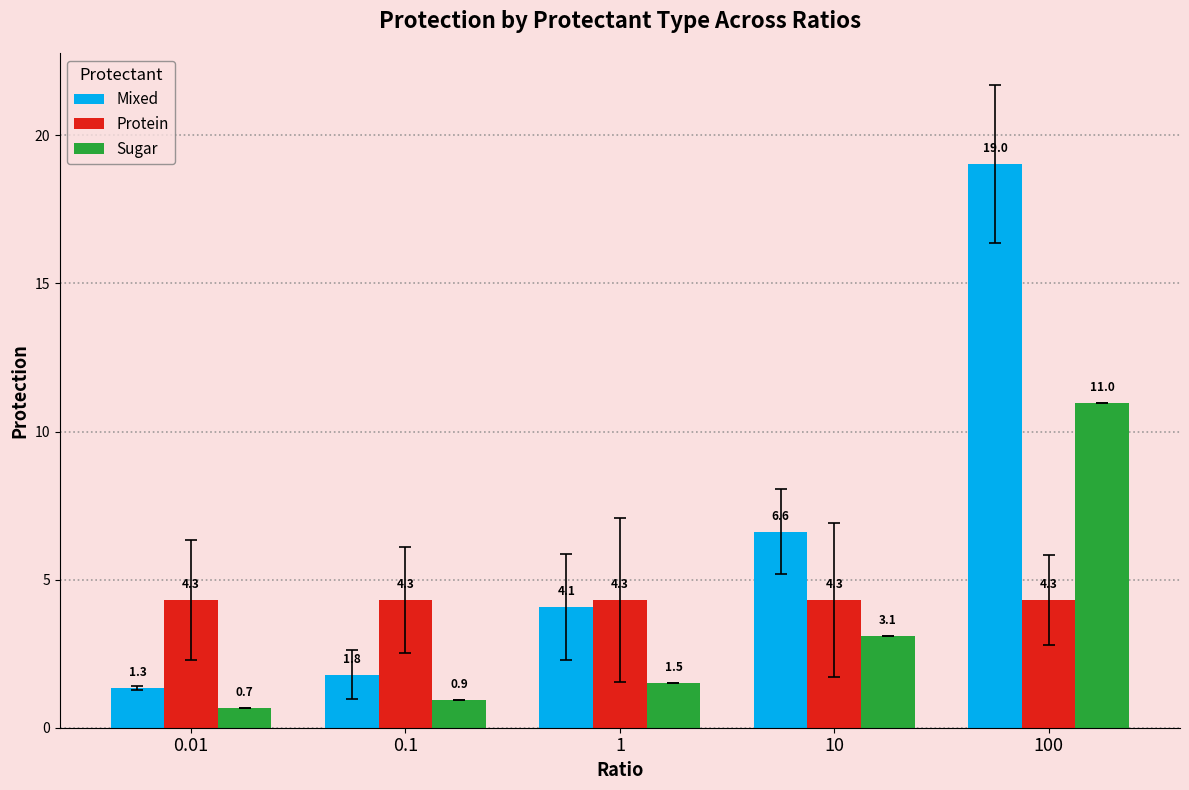

The Mixed series shows 4.1 at 1. True or false?

True